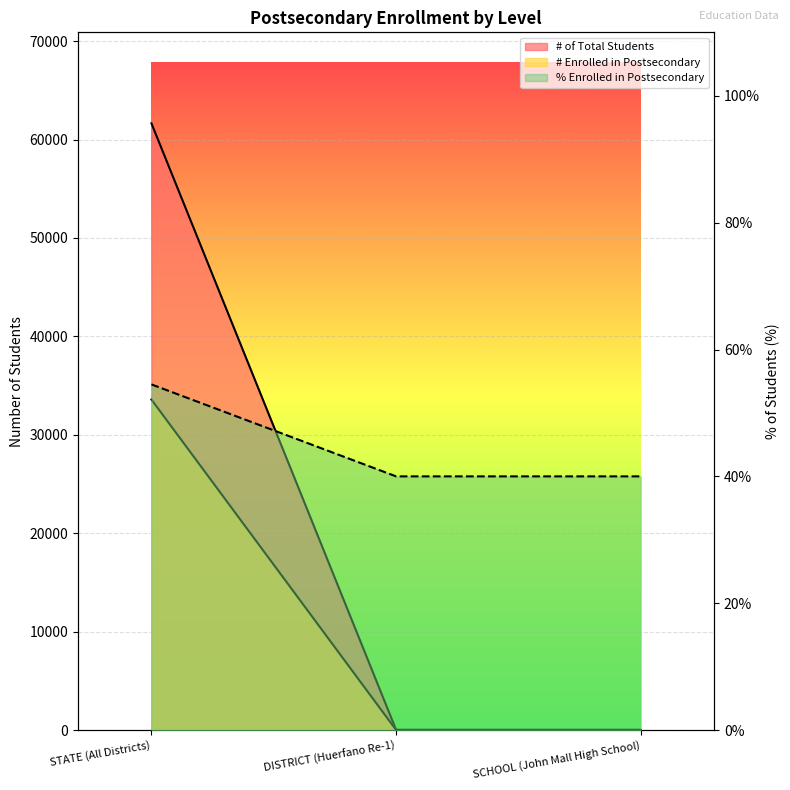

What is the lowest value of the % of Students Enrolled in Postsecondary series?

40.0